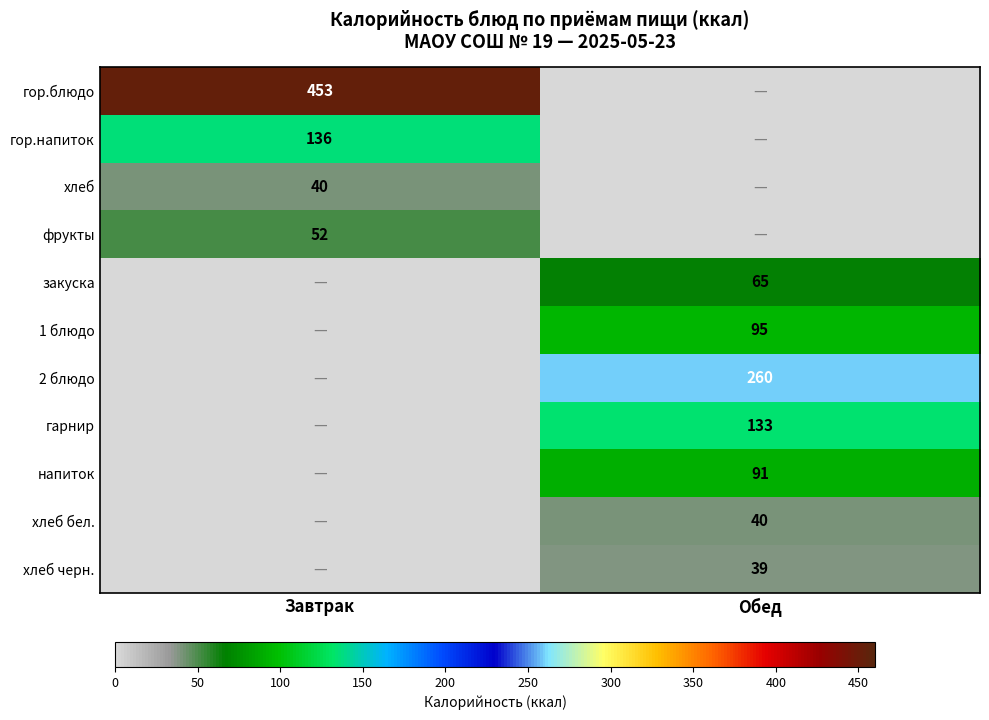

What is the greatest value displayed?

453